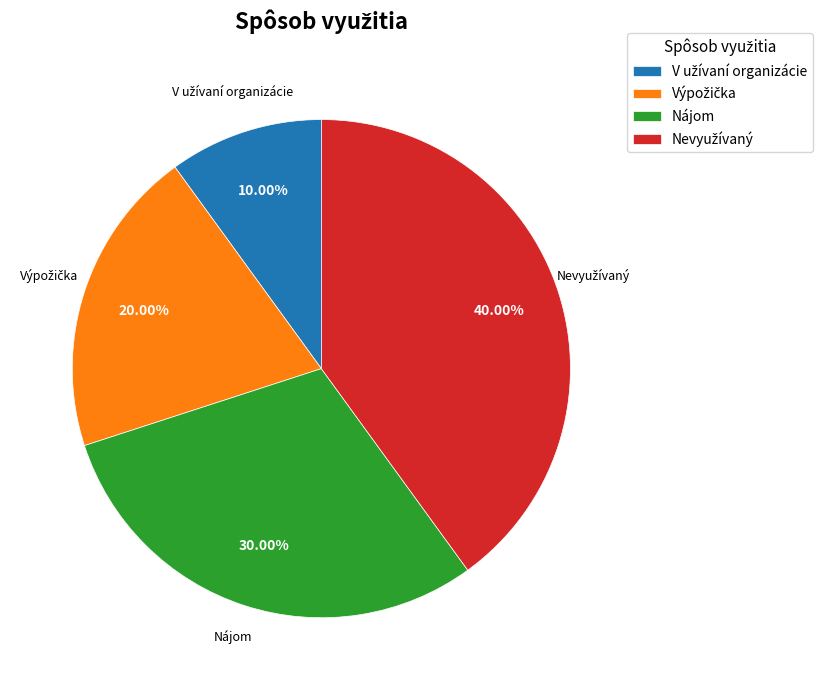

Is there a majority slice in this chart?

No